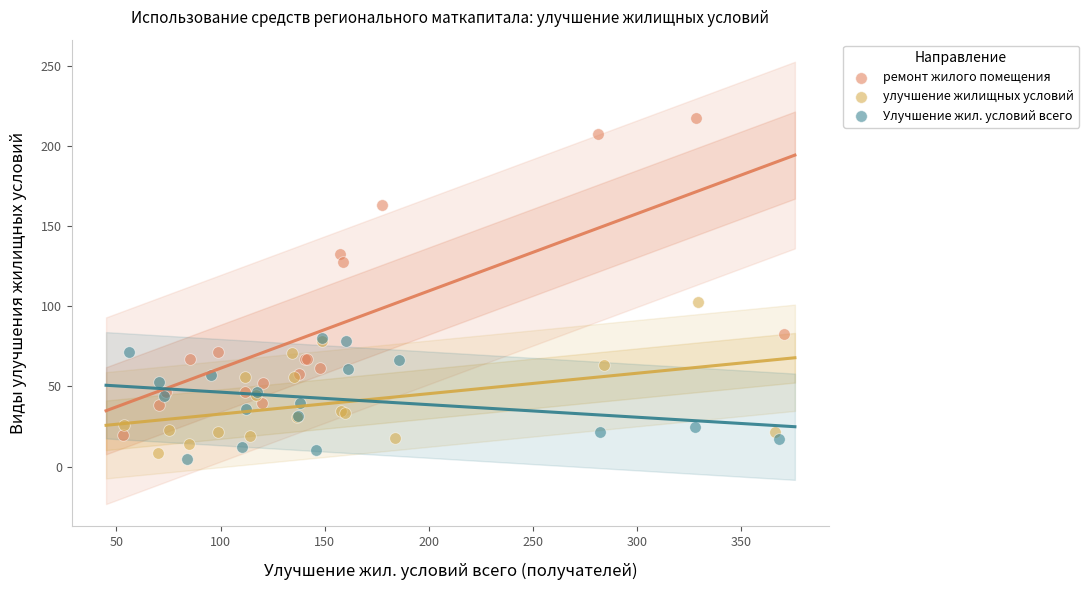

Which series reaches the maximum Y coordinate?

ремонт жилого помещения